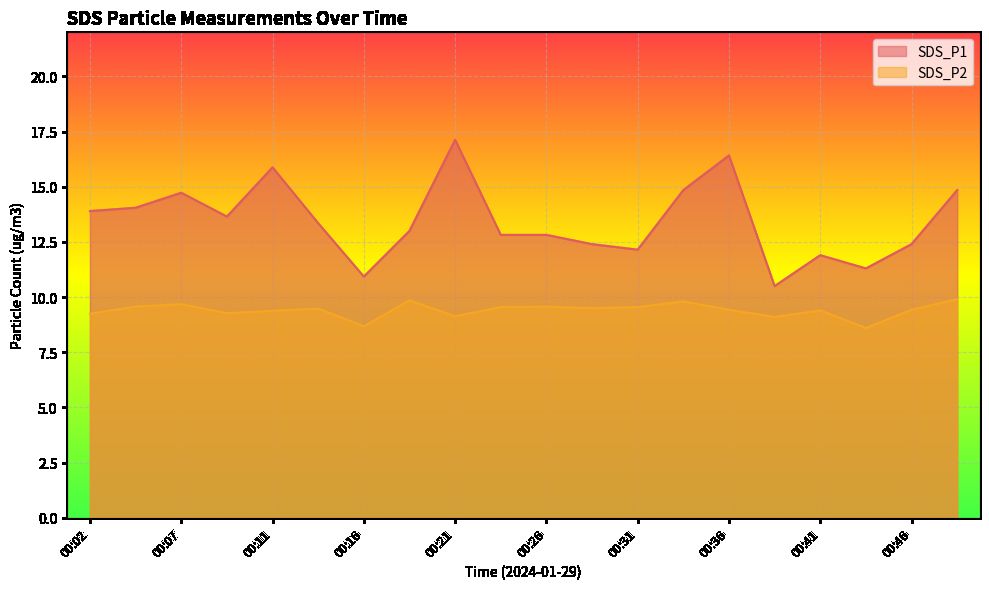

What is the greatest value displayed?

17.1